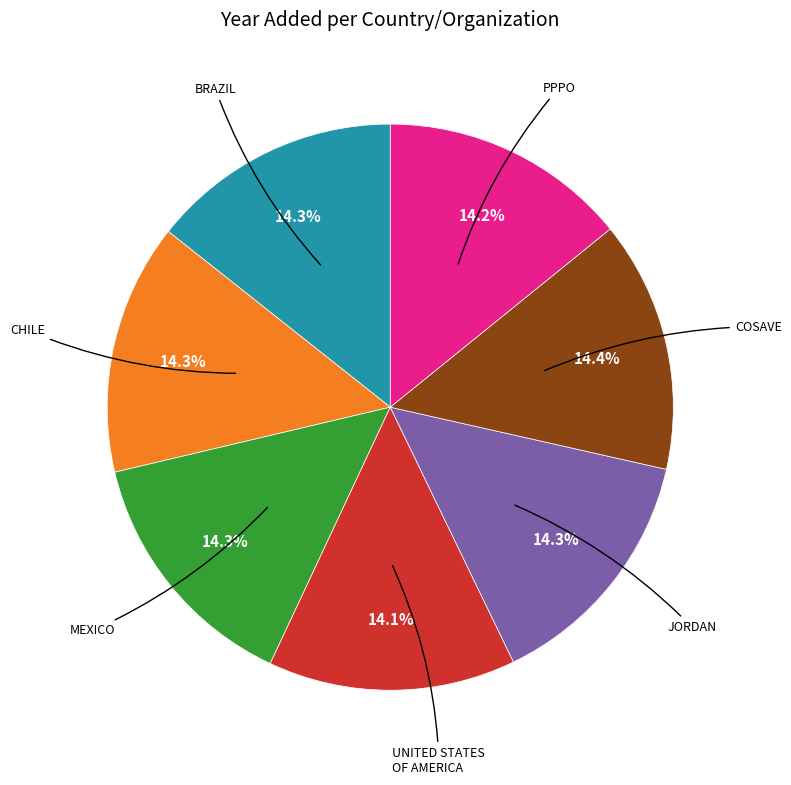

Is there a majority slice in this chart?

No